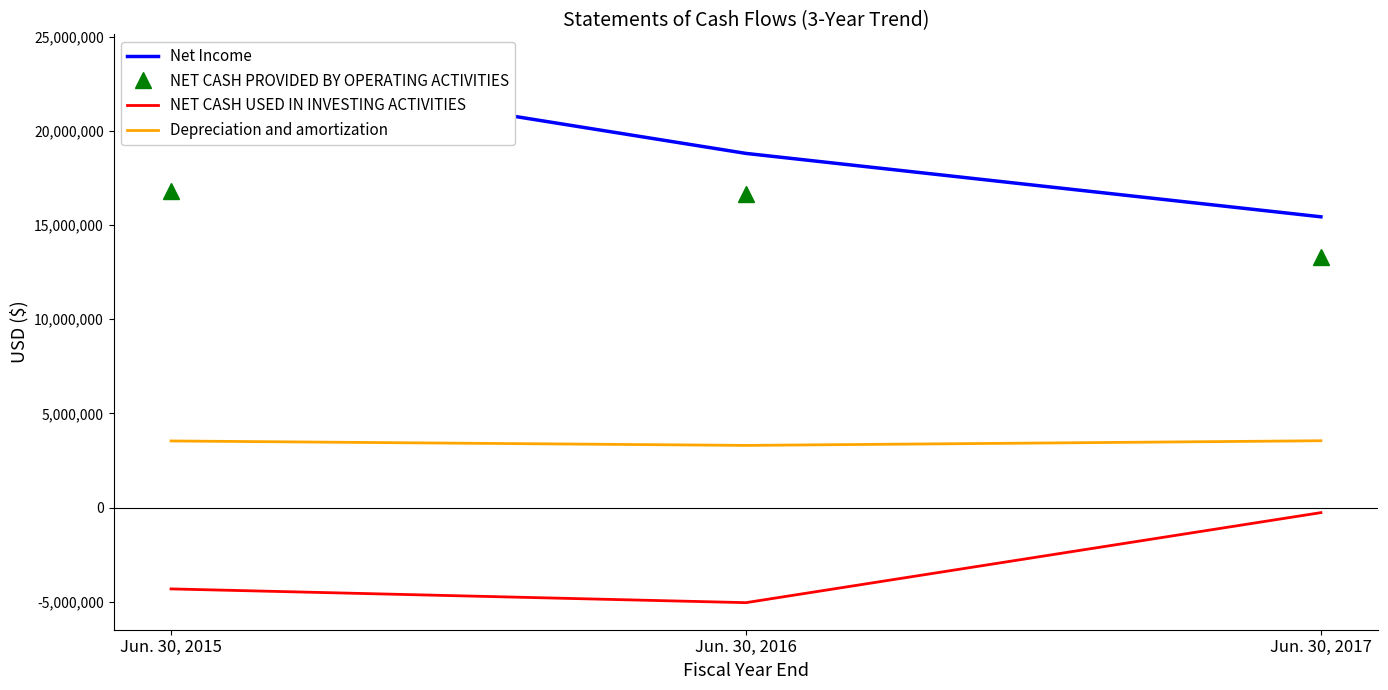

What is the difference between the maximum and second lowest values in the Net Income series?

4883281